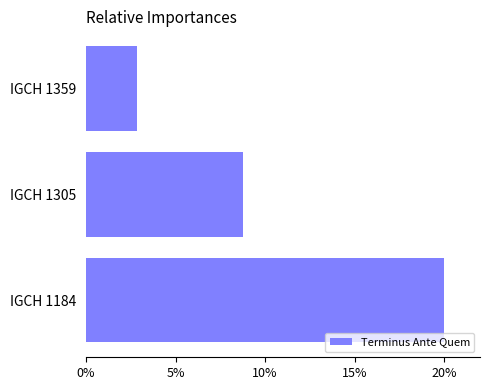

Does the chart contain any negative values?

No